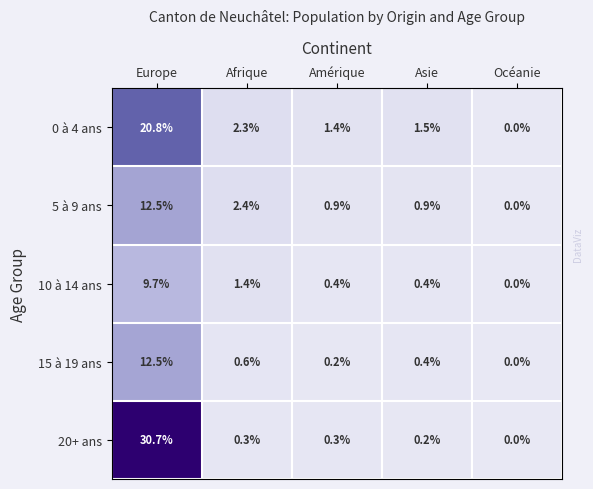

True or false: 5 à 9 ans has a value of 12.5 at Europe.

True